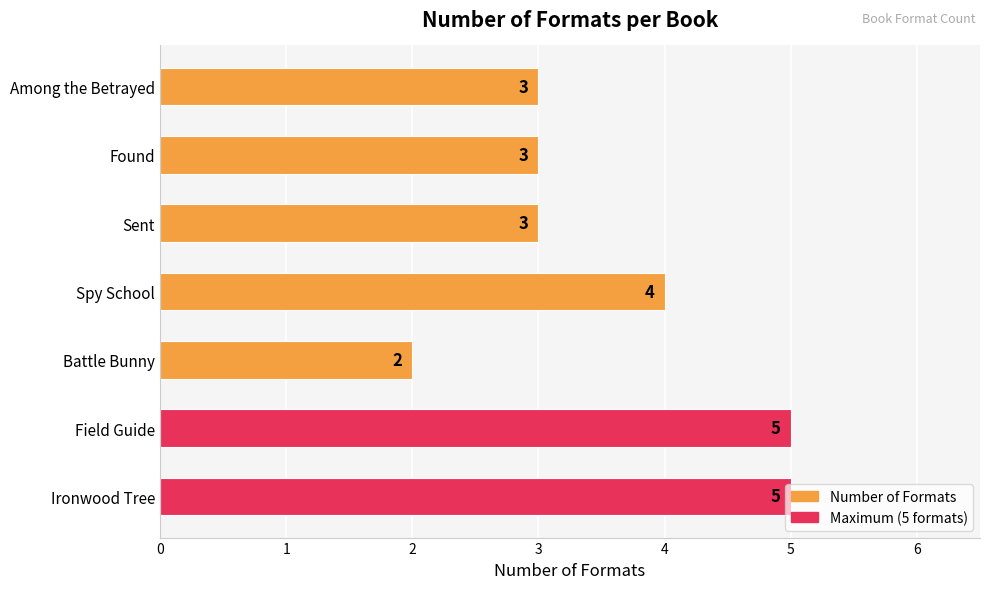

Which label corresponds to the smallest value in the chart?

Battle Bunny